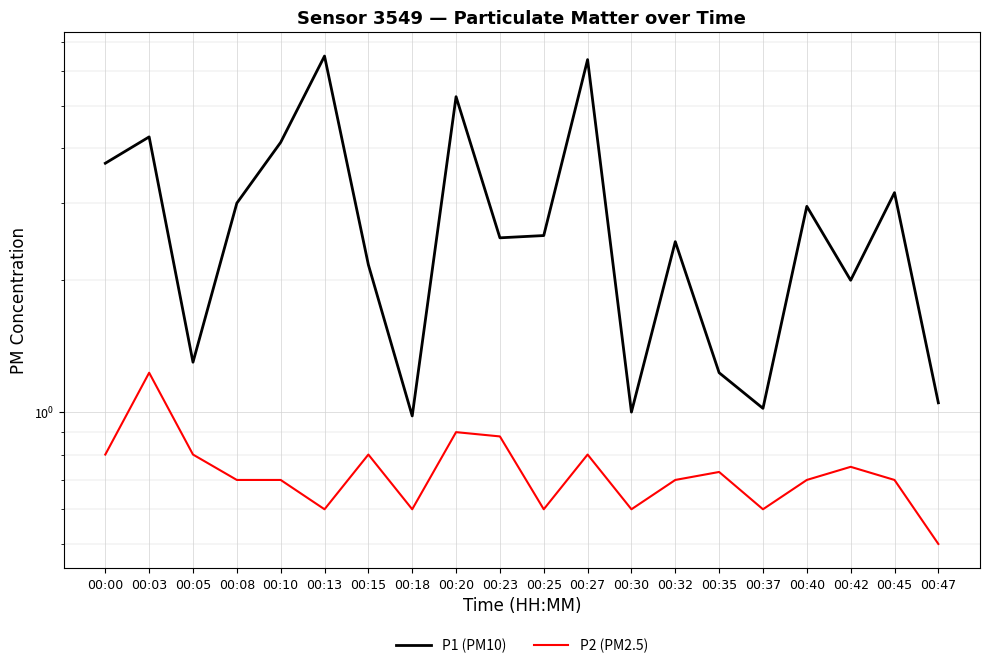

Reading left to right, list all the values displayed in this chart.

P1 (PM10): 00:00=3.7	00:03=4.2	00:05=1.3	00:08=3.0	00:10=4.1	00:13=6.5	00:15=2.2	00:18=1.0	00:20=5.2	00:23=2.5	00:25=2.5	00:27=6.4	00:30=1.0	00:32=2.5	00:35=1.2	00:37=1.0	00:40=3.0	00:42=2.0	00:45=3.2	00:47=1.1
P2 (PM2.5): 00:00=0.8	00:03=1.2	00:05=0.8	00:08=0.7	00:10=0.7	00:13=0.6	00:15=0.8	00:18=0.6	00:20=0.9	00:23=0.9	00:25=0.6	00:27=0.8	00:30=0.6	00:32=0.7	00:35=0.7	00:37=0.6	00:40=0.7	00:42=0.8	00:45=0.7	00:47=0.5